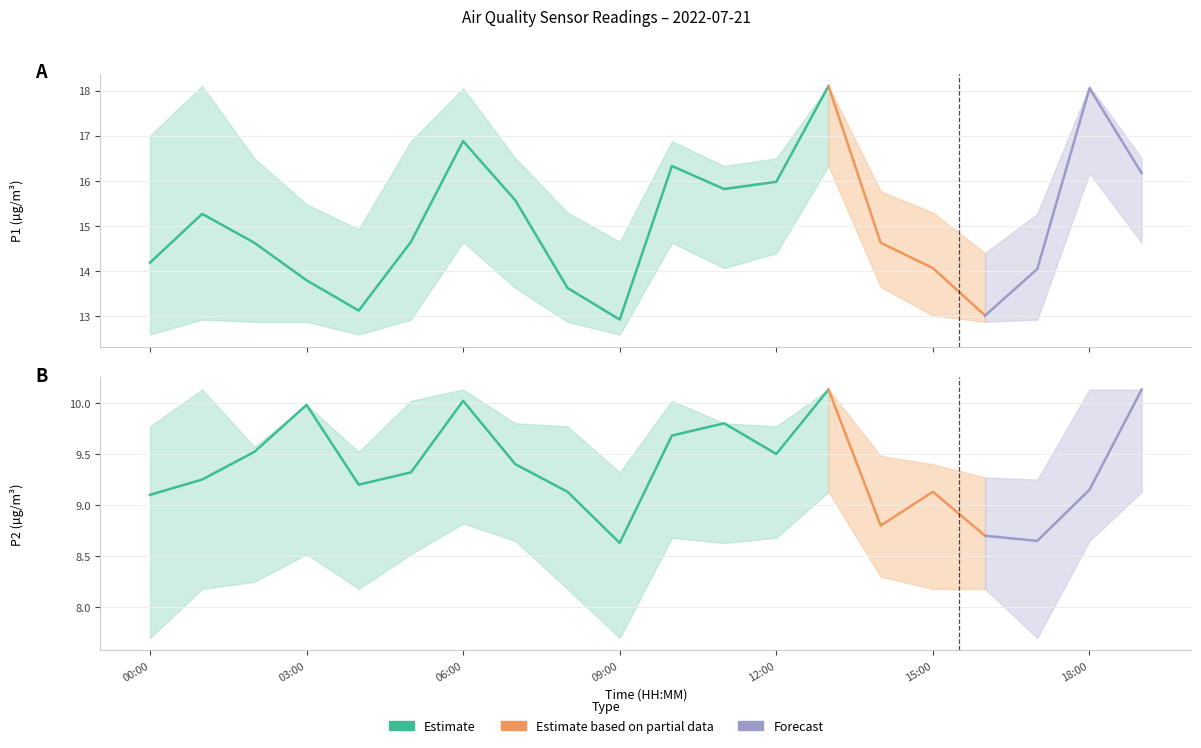

Which series changed the most between 11:00 and 13:00?

P1